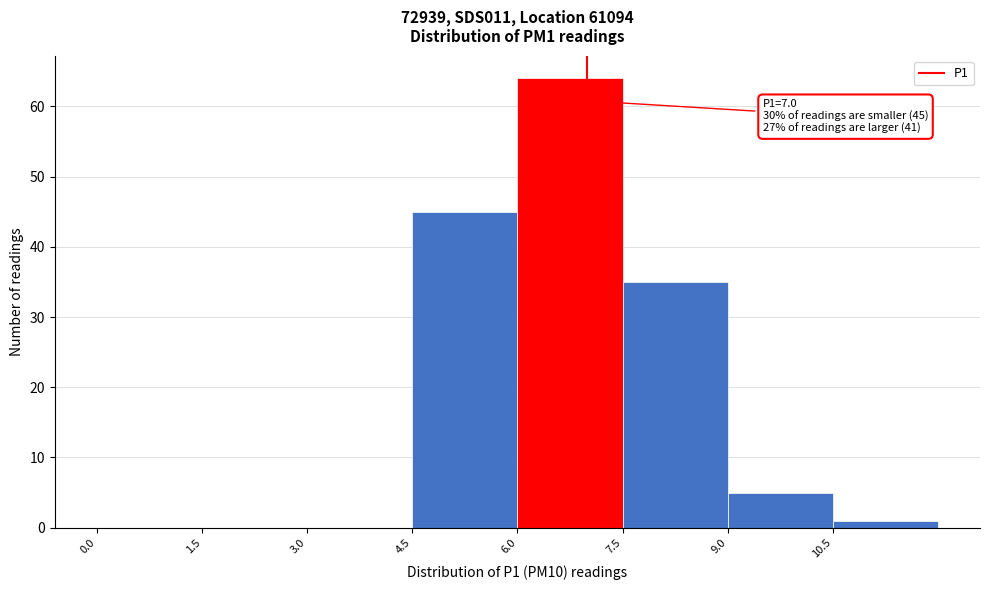

Which range on the x-axis has the tallest bar?

6.0 to 7.5